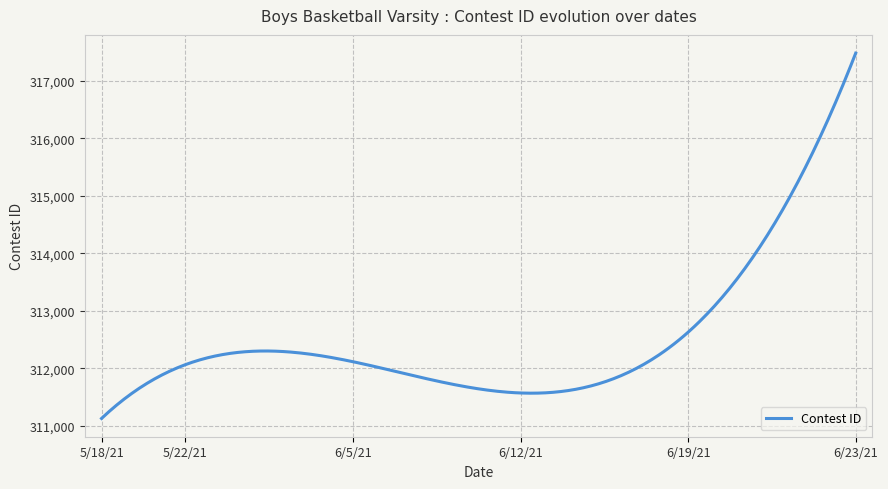

What is the minimum value shown in the chart?

311127.5